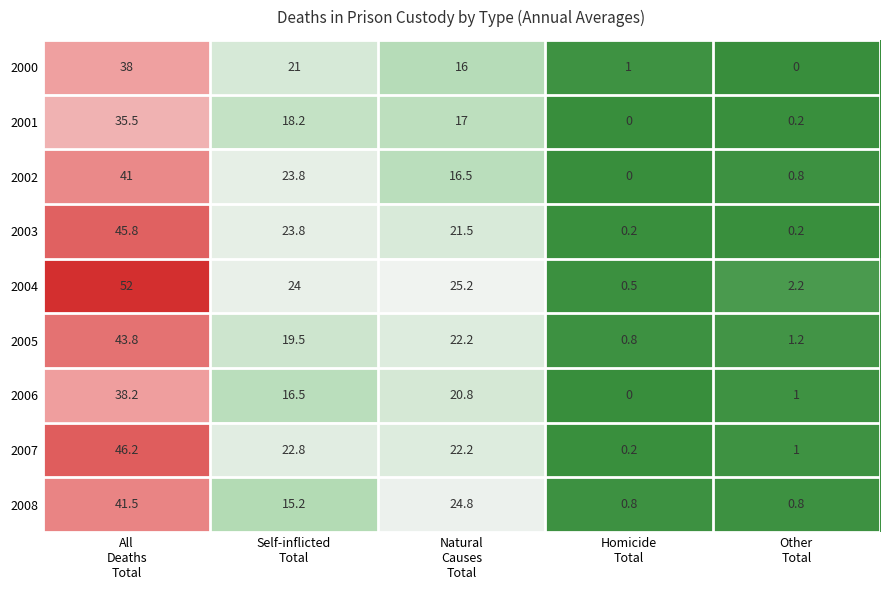

What is the maximum value for 2005?

43.8